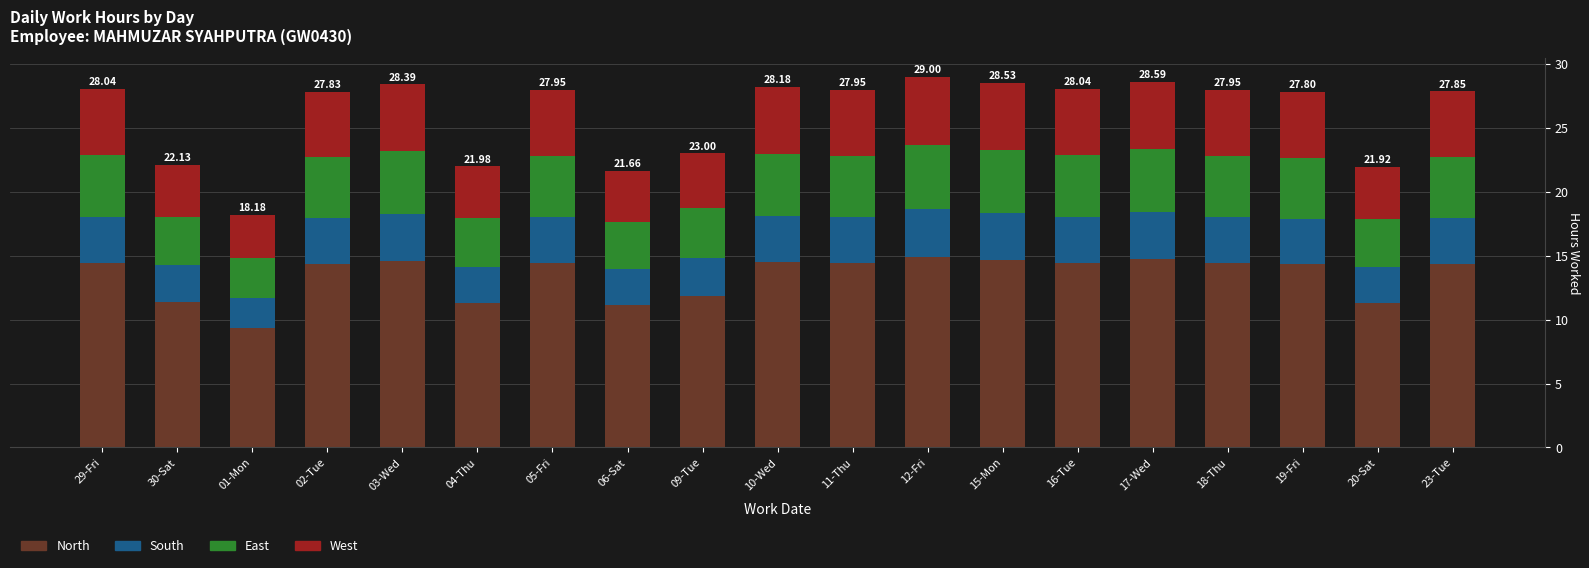

What is the total value across all series at 15-Mon?

28.5